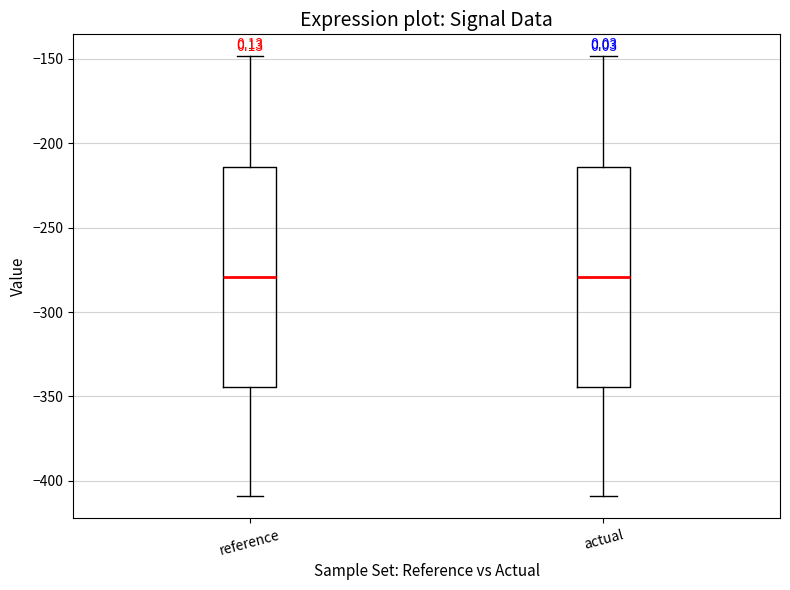

Where is the upper edge of the box for actual on the y-axis? The values are not printed on the chart, so give them approximately, as read against the axis.

-215